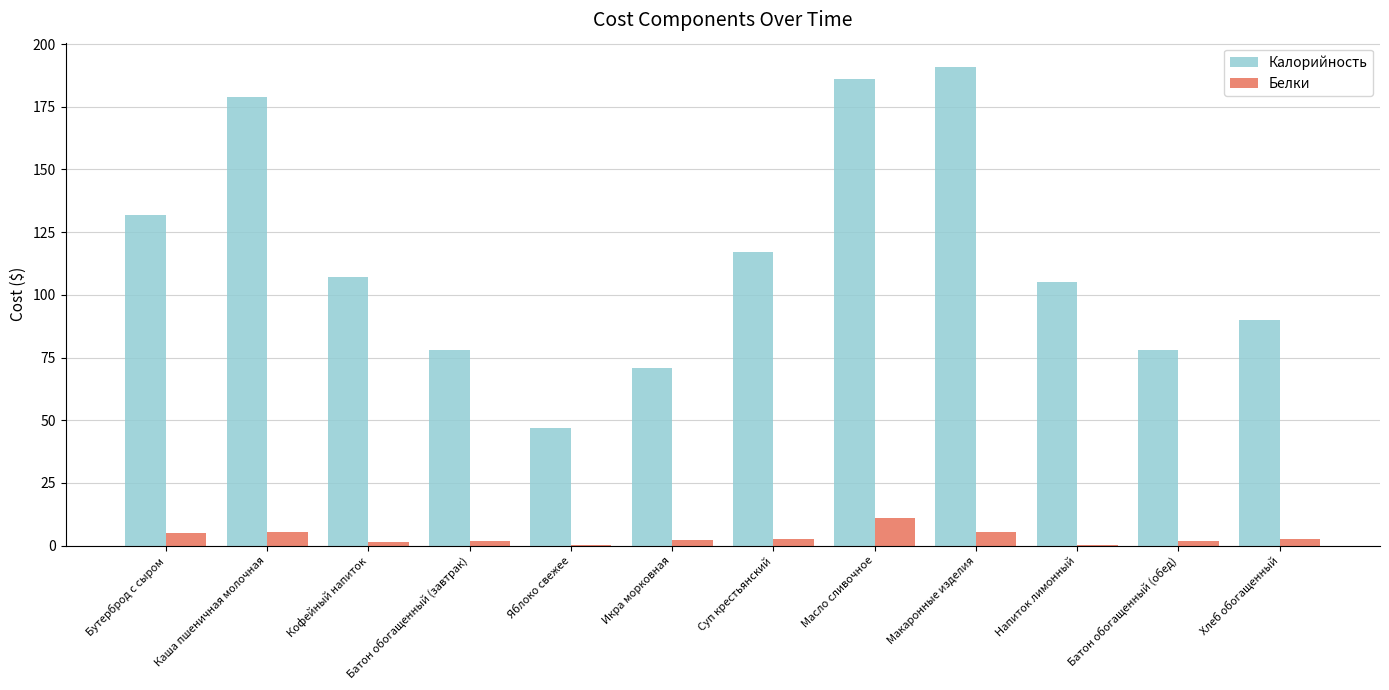

The value of Калорийность at Макаронные изделия is 191.0. True or false?

True